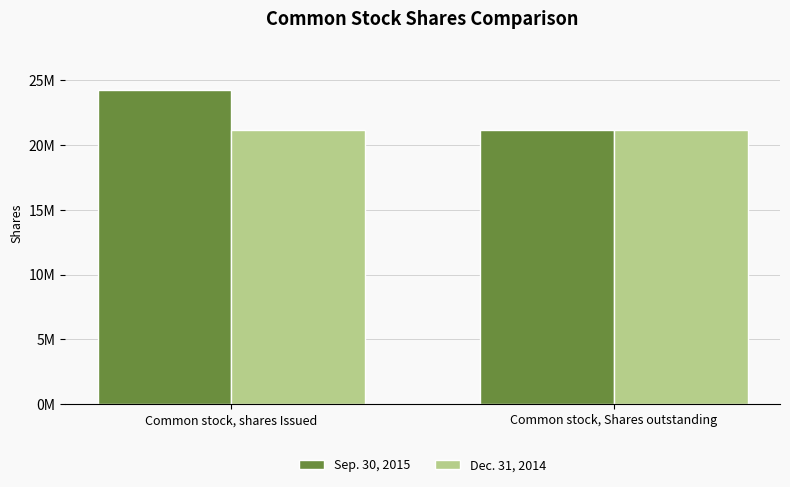

List the series in order of their peak value, highest first.

Sep. 30, 2015, Dec. 31, 2014